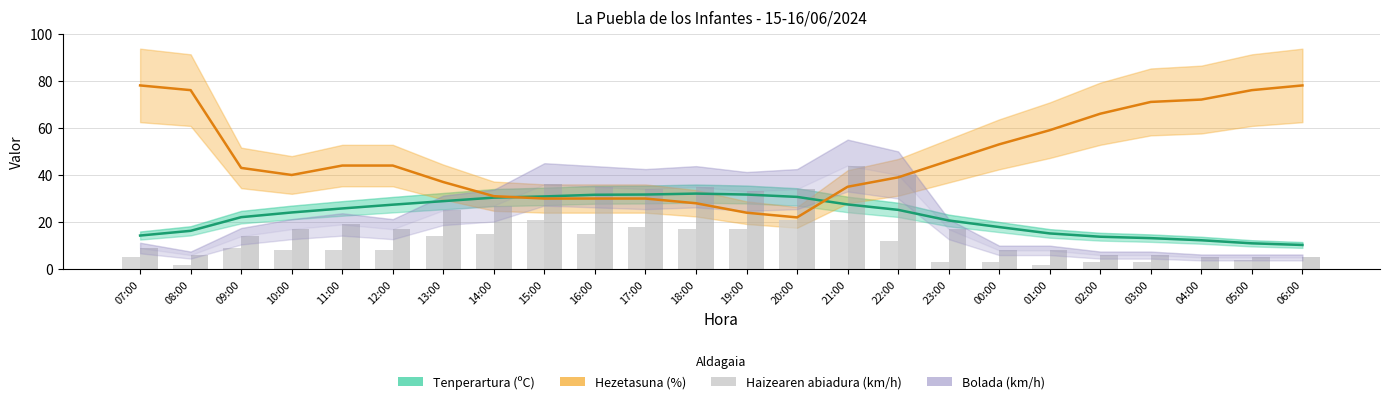

What are all the series names shown in the legend?

Tenperartura (ºC), Hezetasuna (%), Haizearen abiadura (km/h), Bolada (km/h)